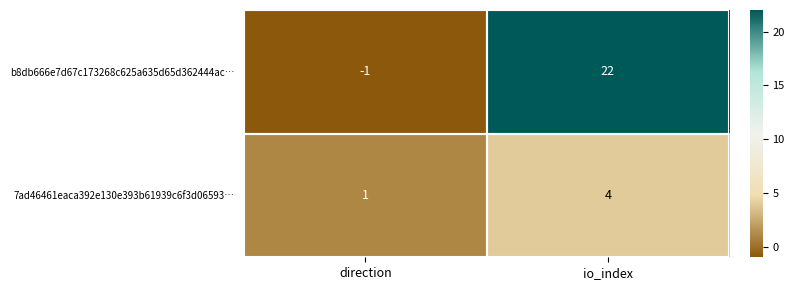

At io_index, list the series in order from largest to smallest.

b8db666e7d67c173268c625a635d65d362444ac…, 7ad46461eaca392e130e393b61939c6f3d06593…